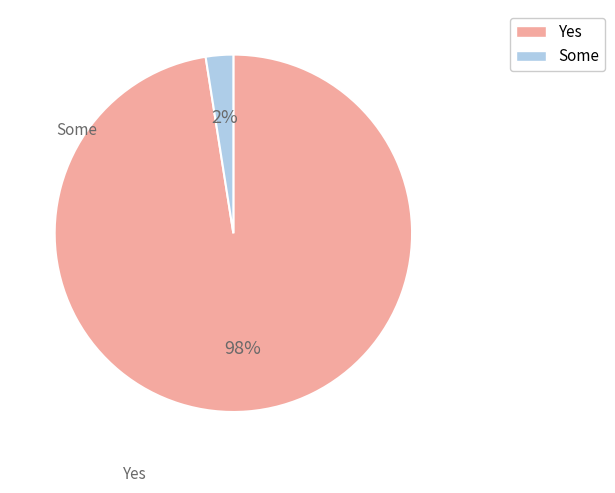

Is there a majority slice in this chart?

Yes